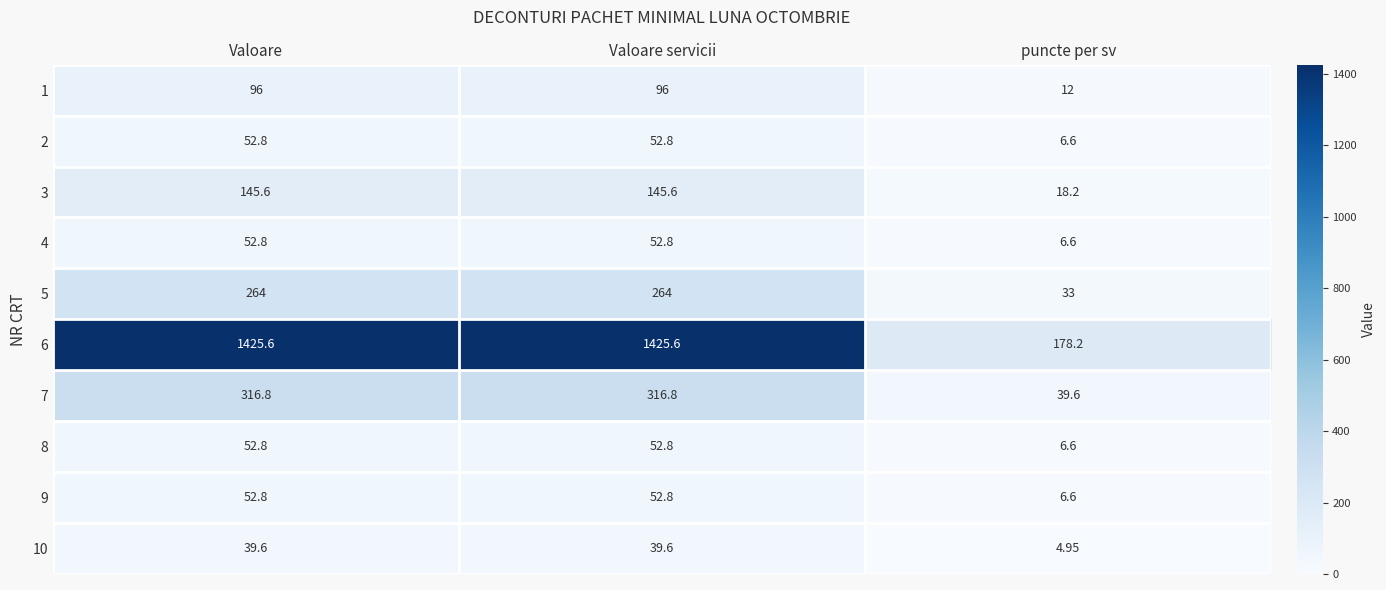

Which category has the lowest value across all series?

puncte per sv